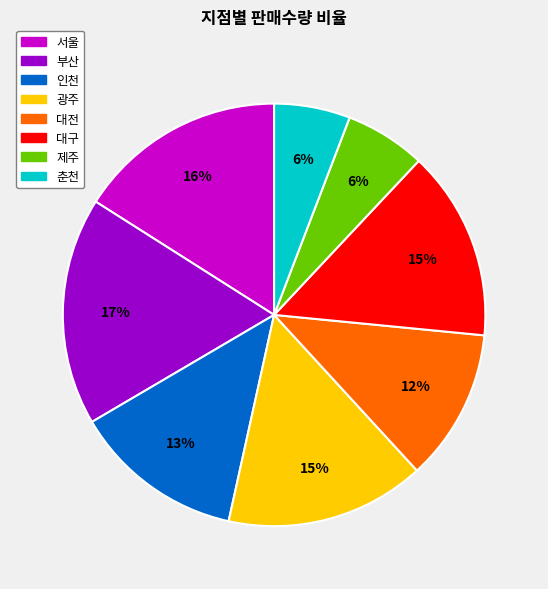

To the nearest percent, what percentage of the pie is 대전?

12%